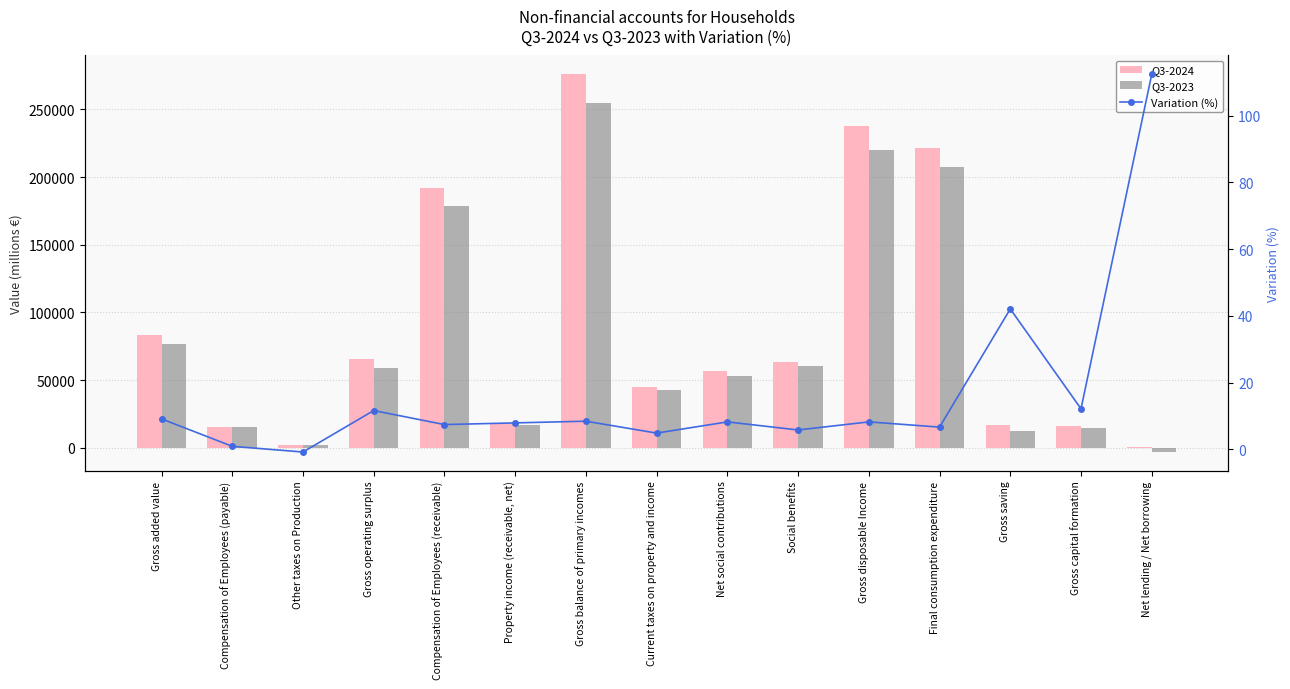

Reading left to right, what are all the values shown in this chart?

Q3-2024: Gross added value=83480.0	Compensation of Employees (payable)=15321.0	Other taxes on Production=2277.0	Gross operating surplus=65882.0	Compensation of Employees (receivable)=191773.0	Property income (receivable, net)=18182.0	Gross balance of primary incomes=275837.0	Current taxes on property and income=44854.0	Net social contributions=56910.0	Social benefits=63497.0	Gross disposable Income=237811.0	Final consumption expenditure=221243.0	Gross saving=16997.0	Gross capital formation=16365.0	Net lending / Net borrowing=398.0
Q3-2023: Gross added value=76520.0	Compensation of Employees (payable)=15188.0	Other taxes on Production=2296.0	Gross operating surplus=59036.0	Compensation of Employees (receivable)=178562.0	Property income (receivable, net)=16851.0	Gross balance of primary incomes=254449.0	Current taxes on property and income=42782.0	Net social contributions=52595.0	Social benefits=60026.0	Gross disposable Income=219792.0	Final consumption expenditure=207465.0	Gross saving=11965.0	Gross capital formation=14595.0	Net lending / Net borrowing=-3217.0
Variation (%): Gross added value=9.1	Compensation of Employees (payable)=0.9	Other taxes on Production=-0.8	Gross operating surplus=11.6	Compensation of Employees (receivable)=7.4	Property income (receivable, net)=7.9	Gross balance of primary incomes=8.4	Current taxes on property and income=4.8	Net social contributions=8.2	Social benefits=5.8	Gross disposable Income=8.2	Final consumption expenditure=6.6	Gross saving=42.1	Gross capital formation=12.1	Net lending / Net borrowing=112.4